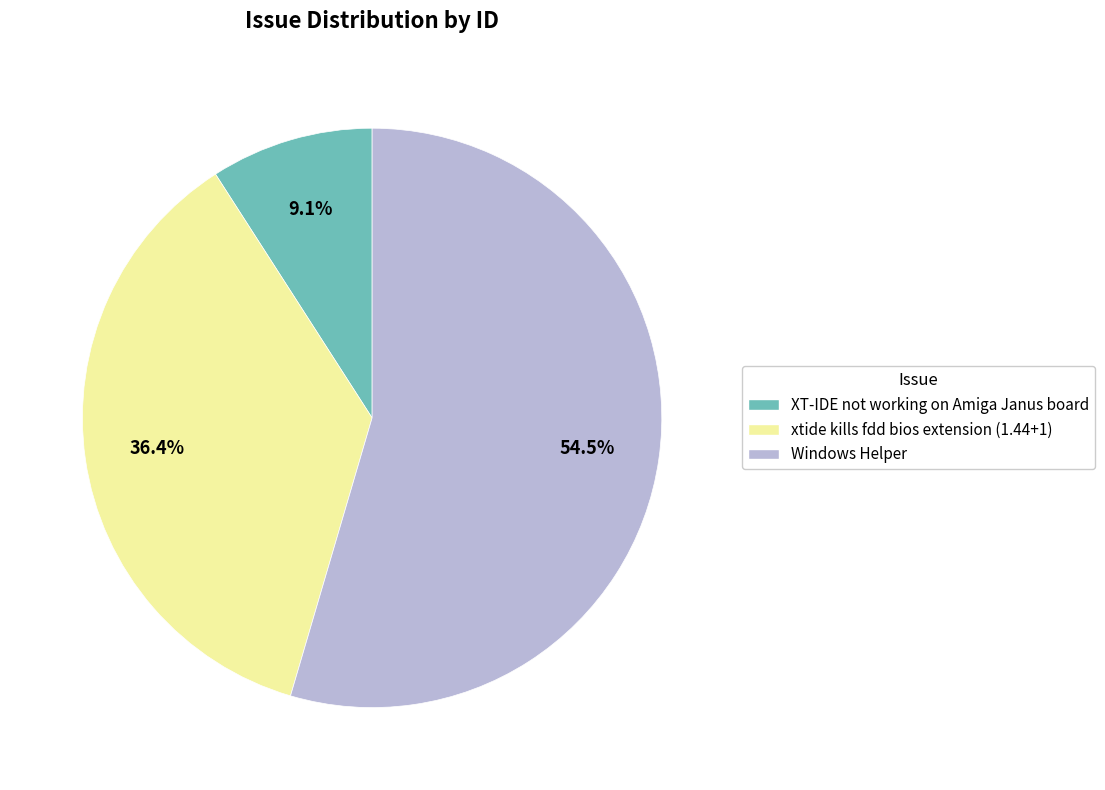

Does any single category account for the majority?

Yes